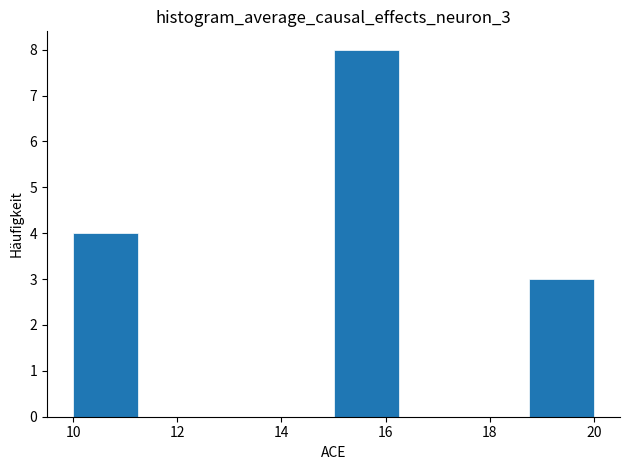

Over which range of the x-axis is the bar tallest?

15.00 to 16.25